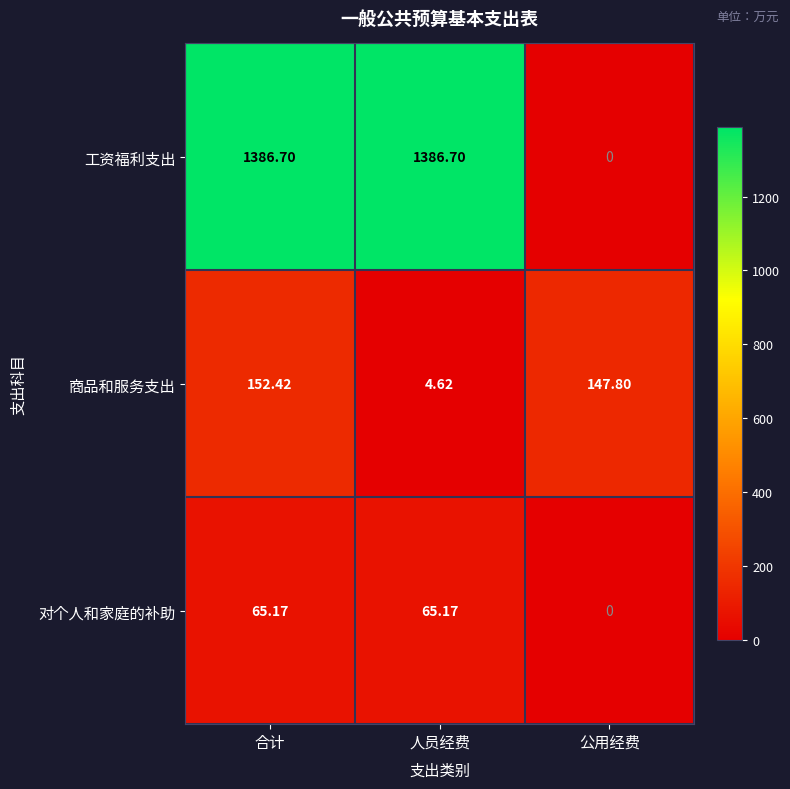

Where is 工资福利支出 nearest to the value 693?

公用经费